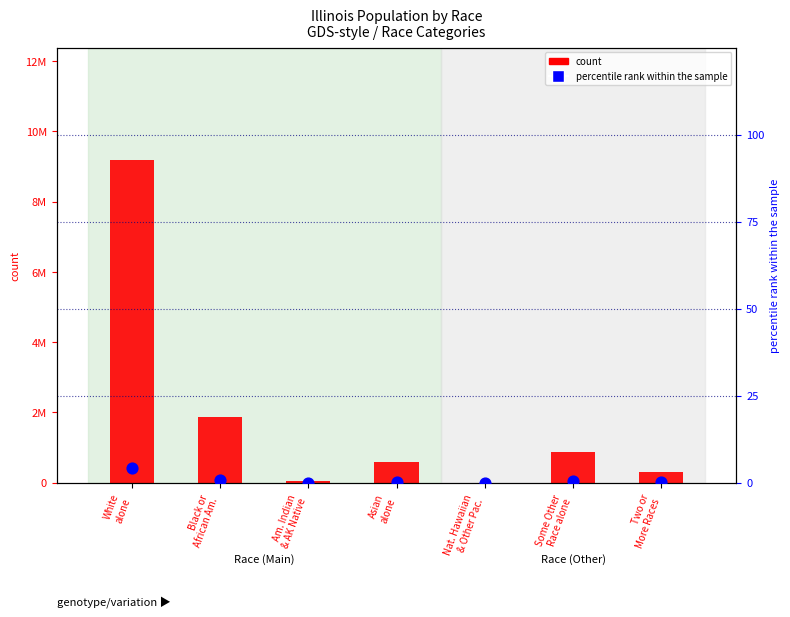

Is the value of count at Asian
alone greater than the value of percentile rank within the sample at Asian
alone?

Yes